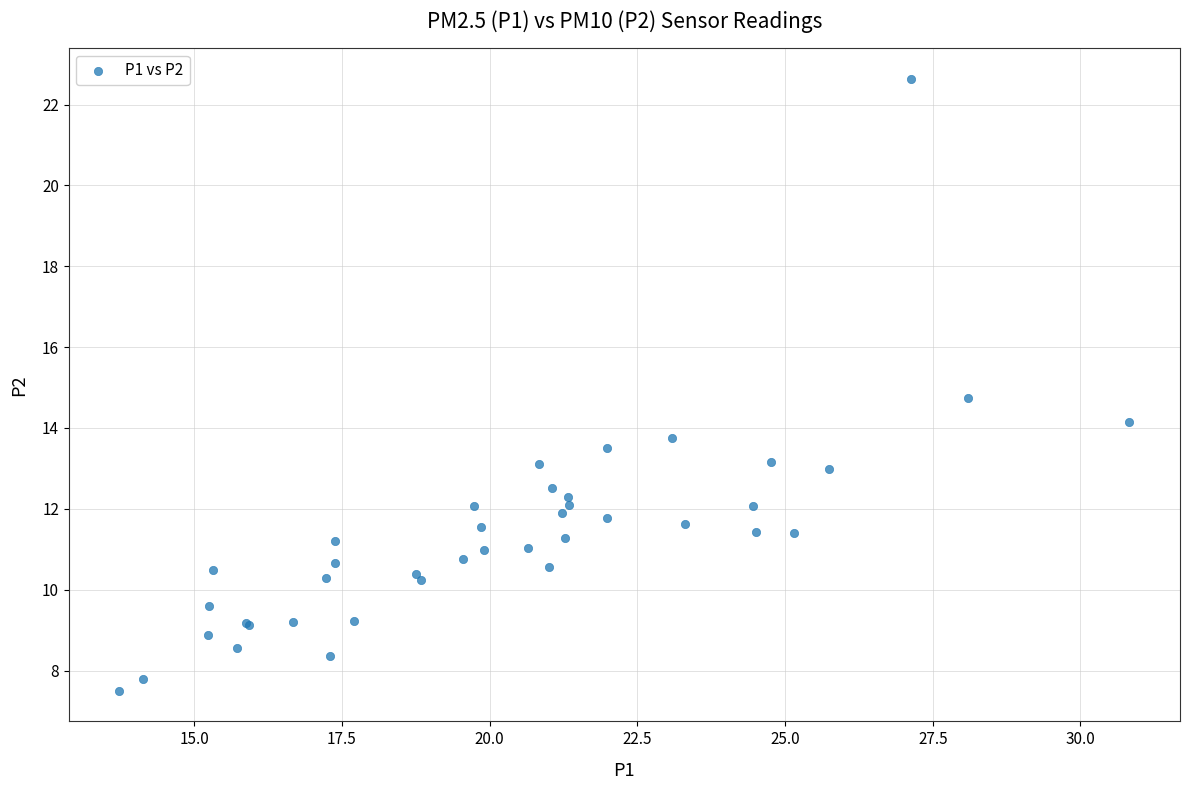

What Y value in the scatter plot is closest to 15?

14.8